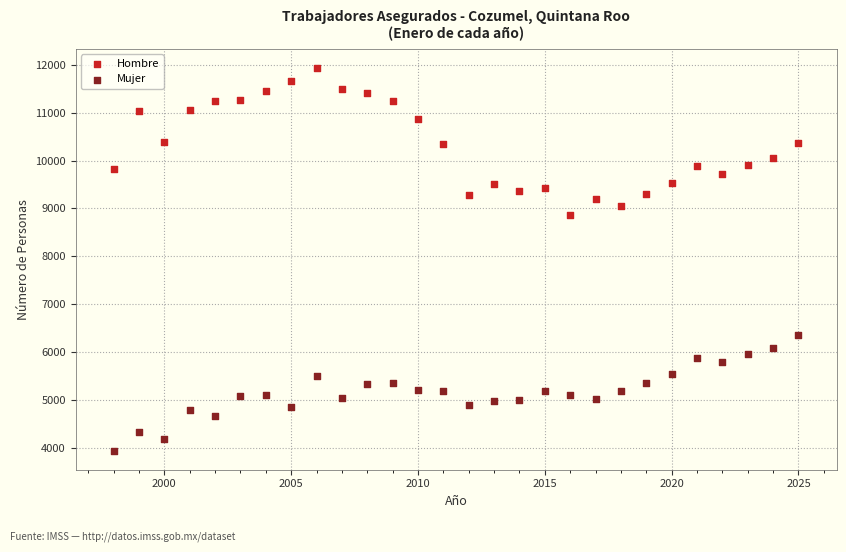

Across all data points, what is the range of Y values (max minus min)?

8001